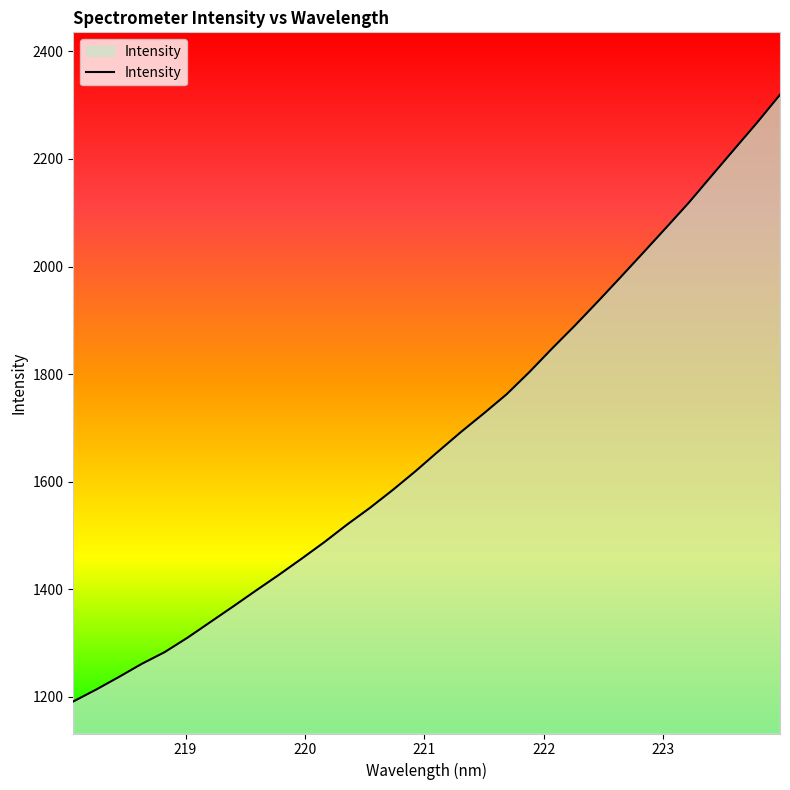

What is the difference between the maximum and minimum values?

1128.2